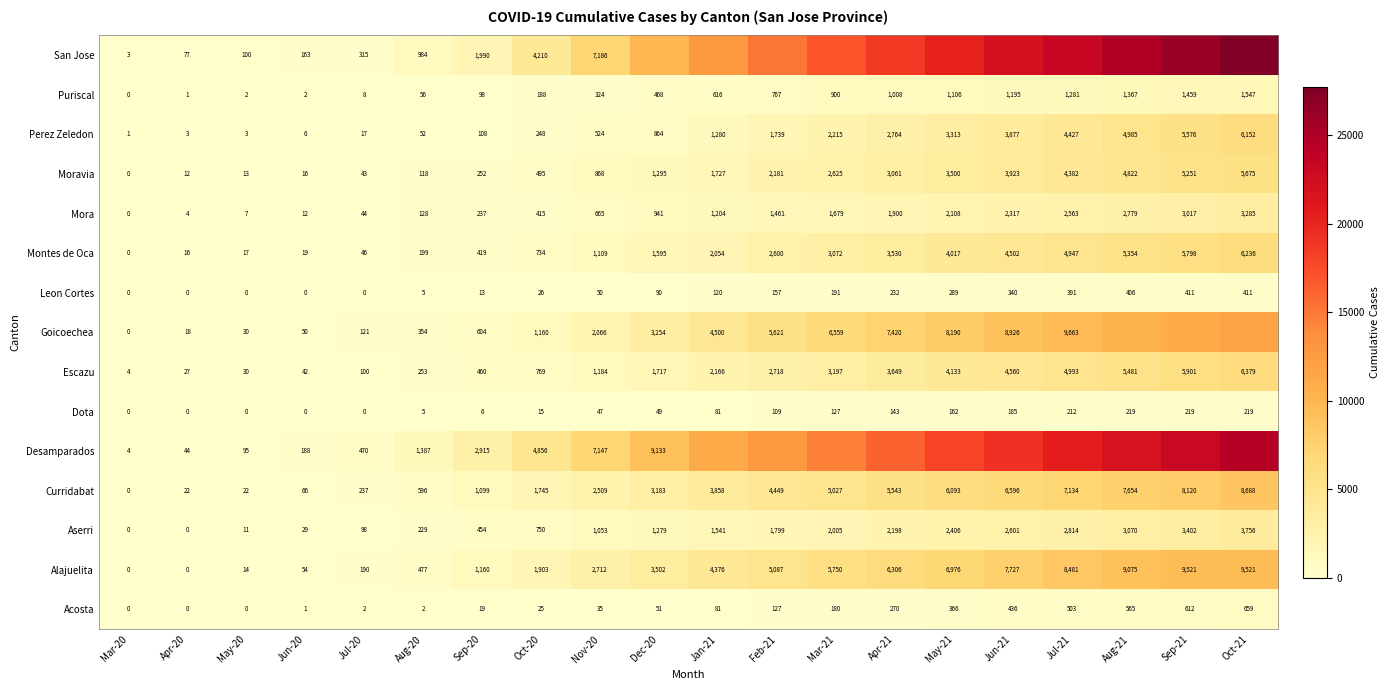

Rank the categories by Escazu value from highest to lowest.

Oct-21, Sep-21, Aug-21, Jul-21, Jun-21, May-21, Apr-21, Mar-21, Feb-21, Jan-21, Dec-20, Nov-20, Oct-20, Sep-20, Aug-20, Jul-20, Jun-20, May-20, Apr-20, Mar-20